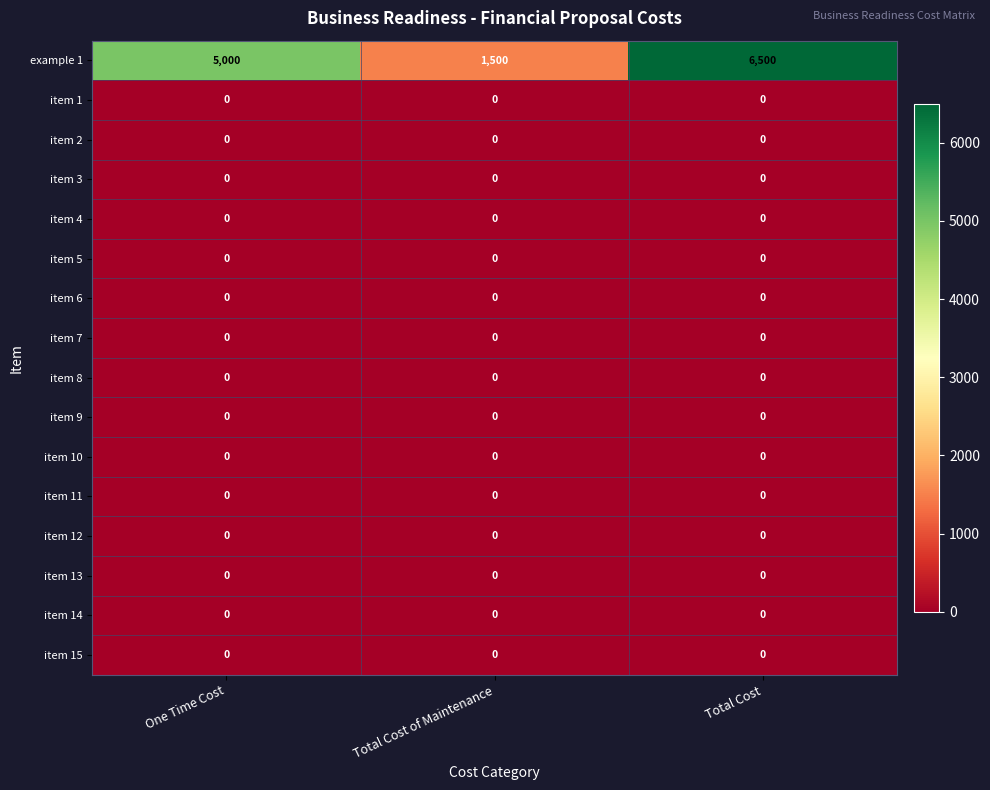

At which category is the sum across all series the highest?

Total Cost